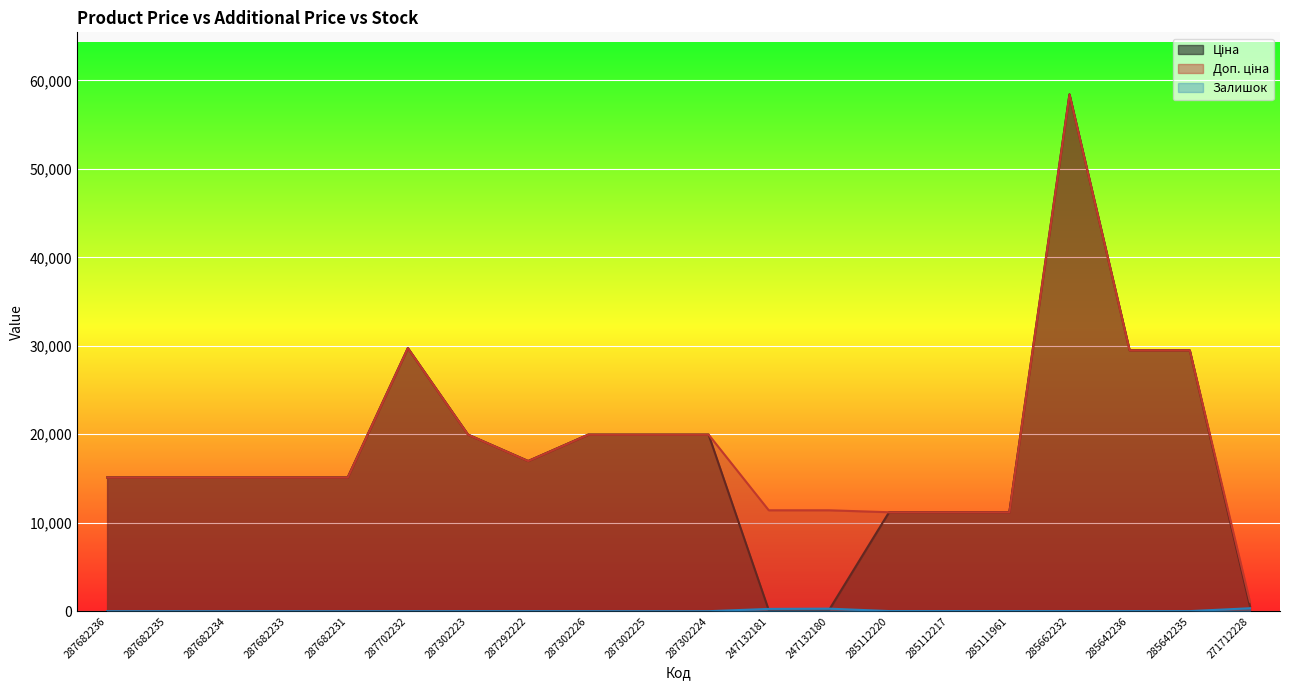

The value of Ціна at 287302224 is 29659.9. True or false?

False